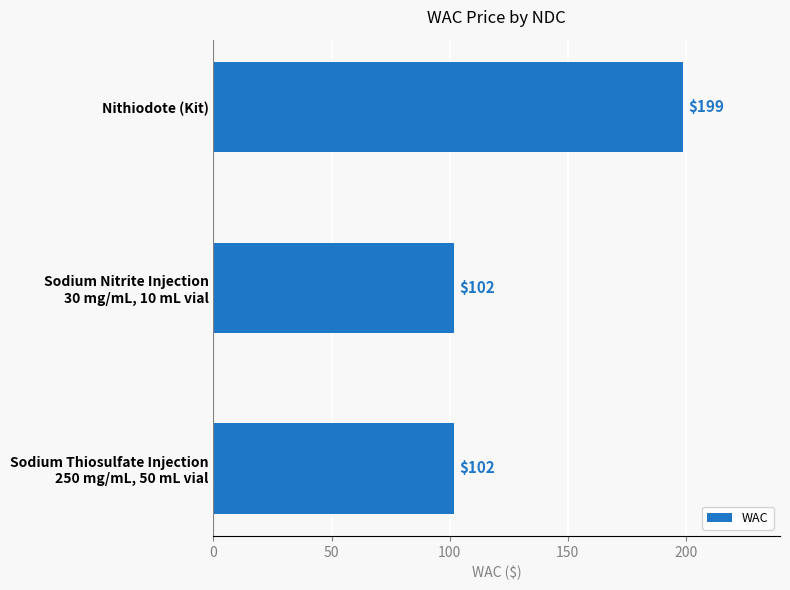

Does the chart contain any negative values?

No